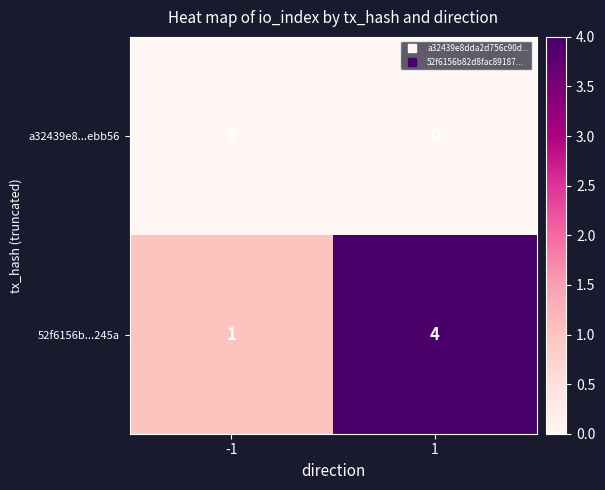

True or false: a32439e8...ebb56 has a value of 0 at -1.

True